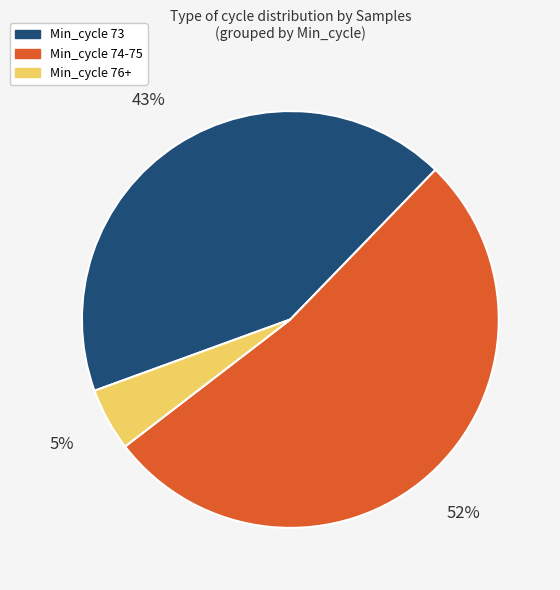

Does any single category account for the majority?

Yes